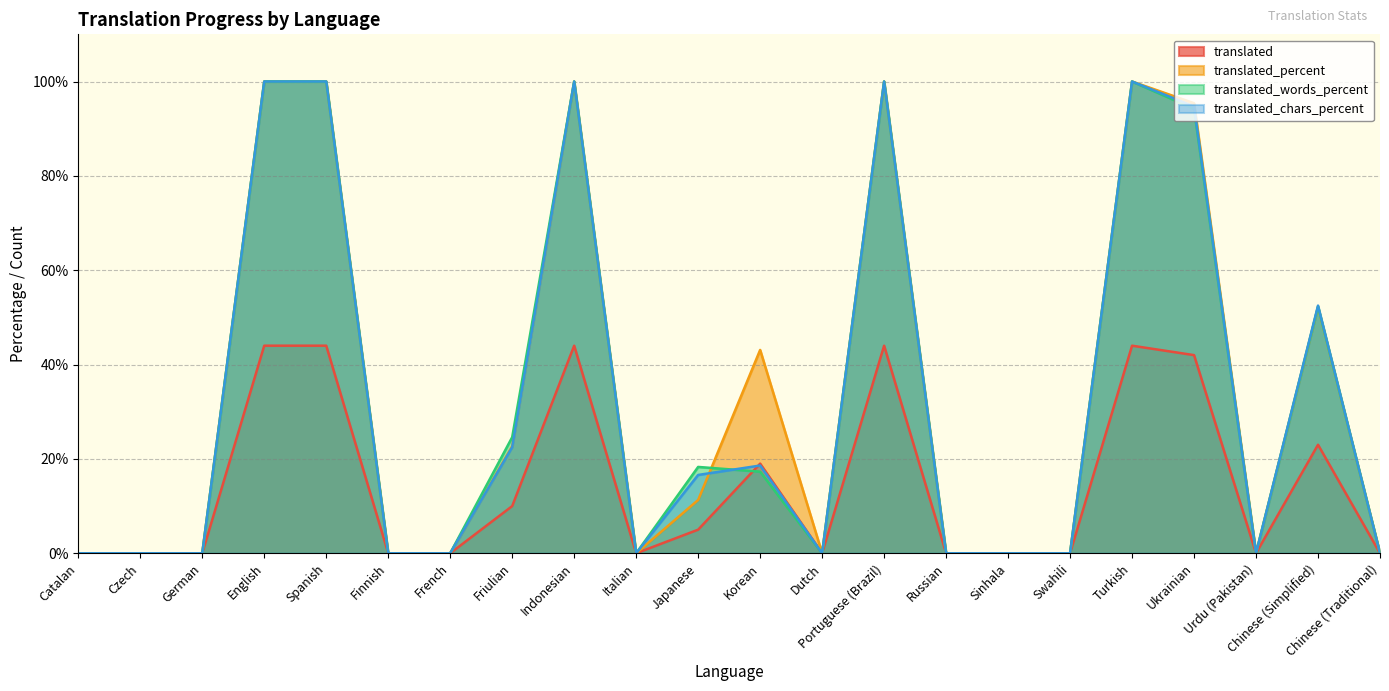

How many series are shown in this chart?

4